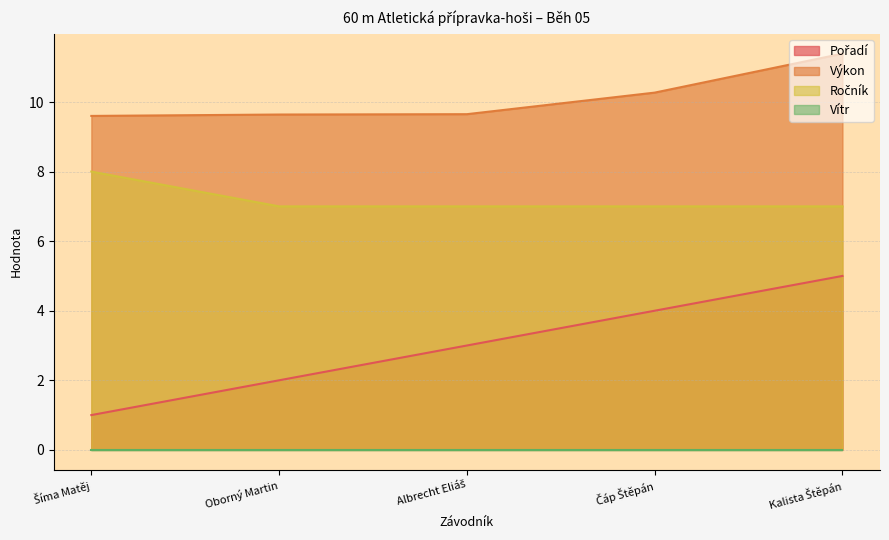

What is the difference between the maximum and minimum values in the Výkon series?

1.8